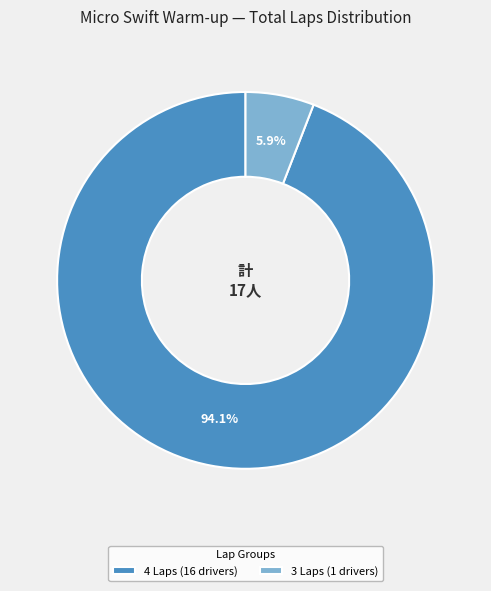

Which category has the biggest portion of the pie?

4 Laps (16 drivers)